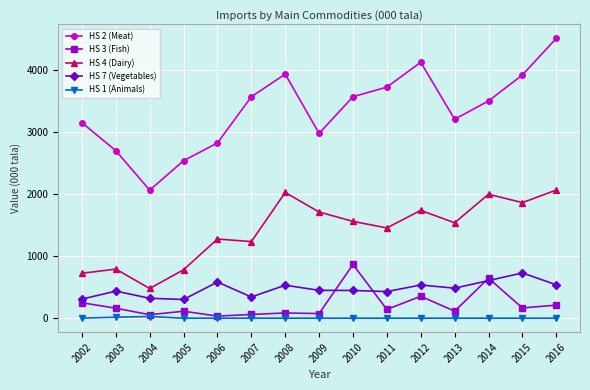

What is the maximum value for HS 2 (Meat)?

4515.0